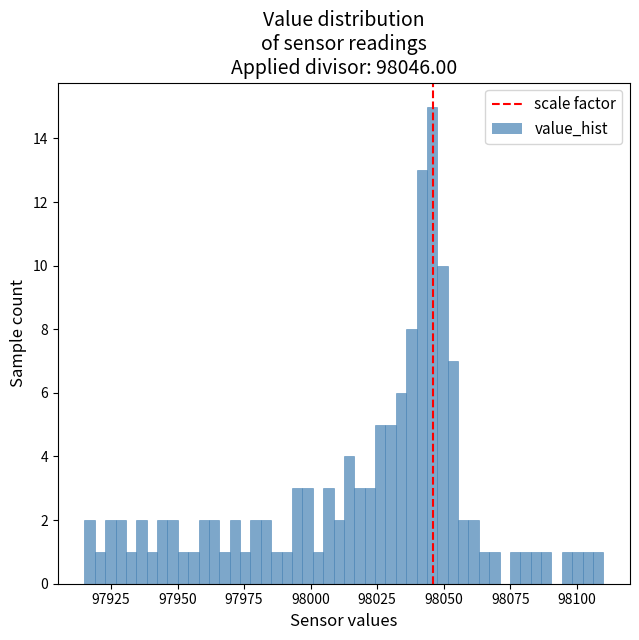

Around what value on the x-axis is the tallest bar? Give the approximate position of its centre, as read against the axis.

98045